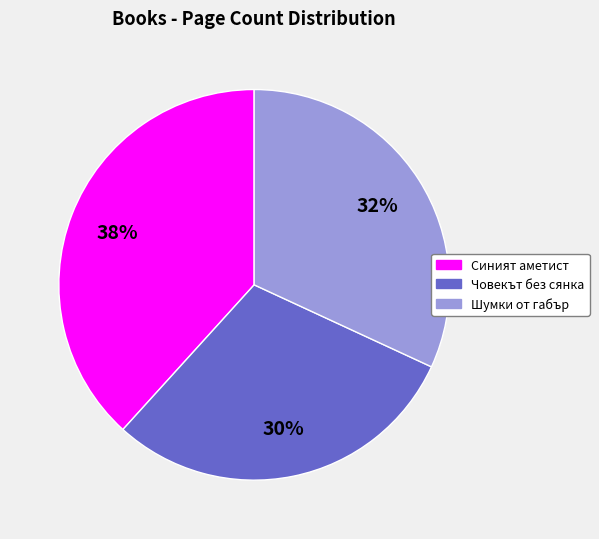

Is there a majority slice in this chart?

No